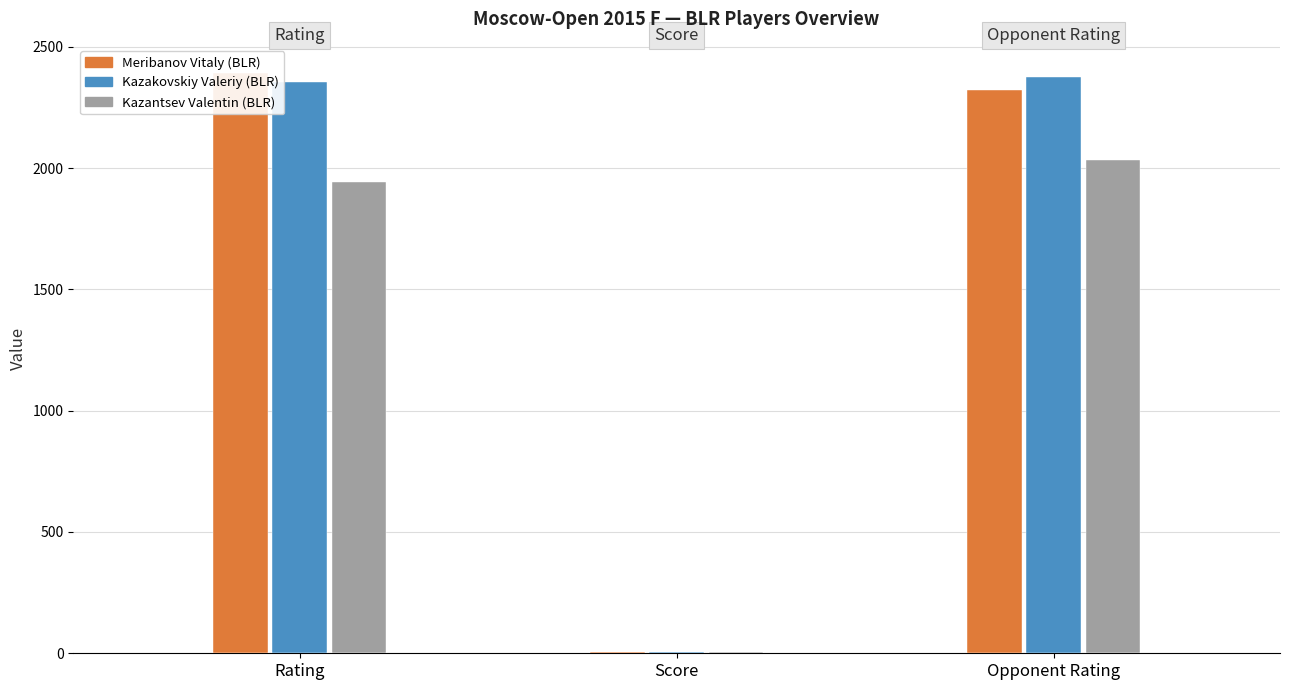

Reading right to left, transcribe all the data shown in this chart.

Rating: 1943.0	2354.0	2390.0
Score: 5.0	4.0	4.5
Opponent_Rating: 2035.0	2375.0	2320.0